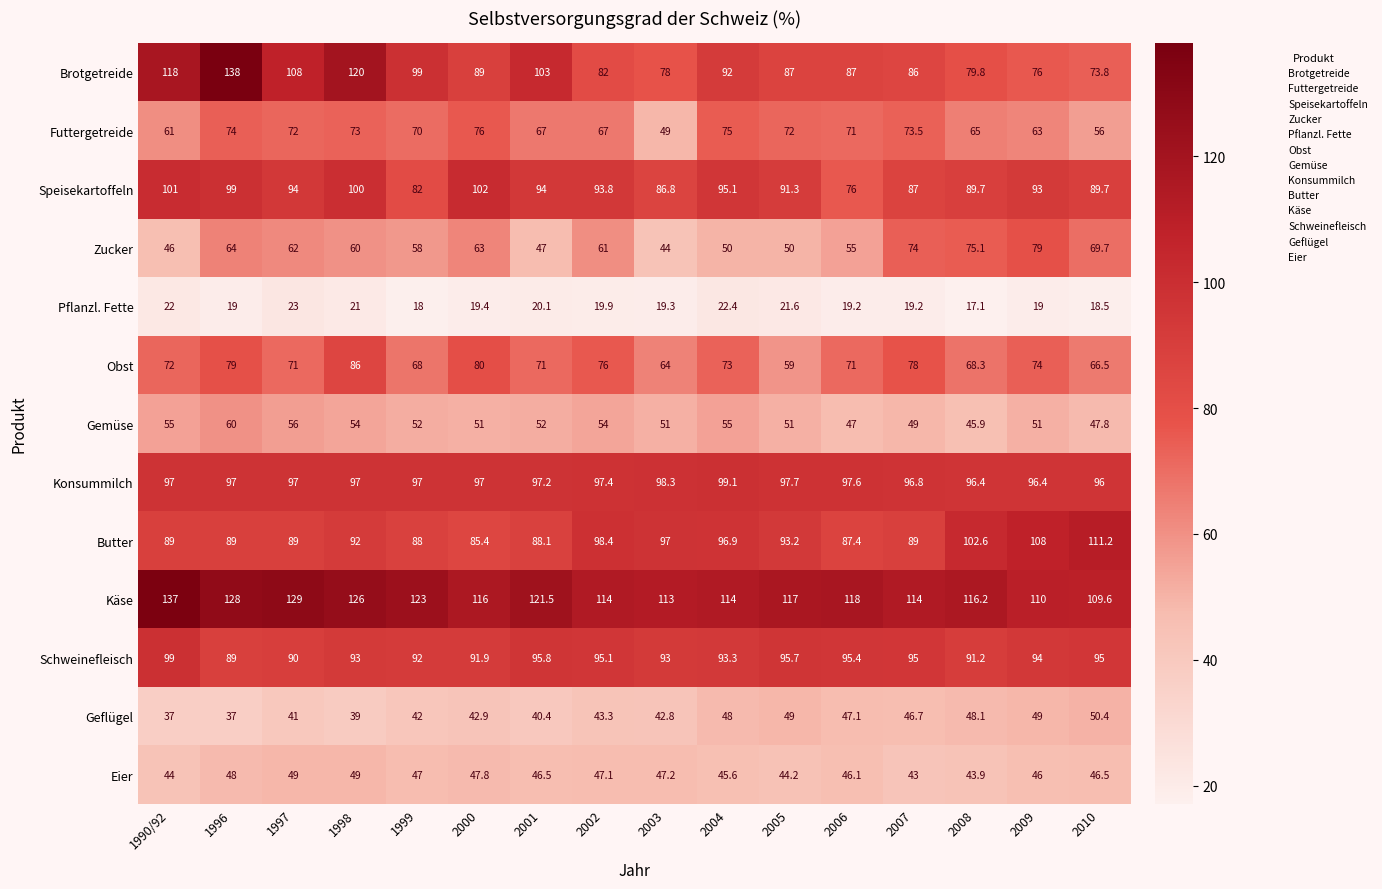

What is the difference between the highest and lowest values at 2010?

92.7